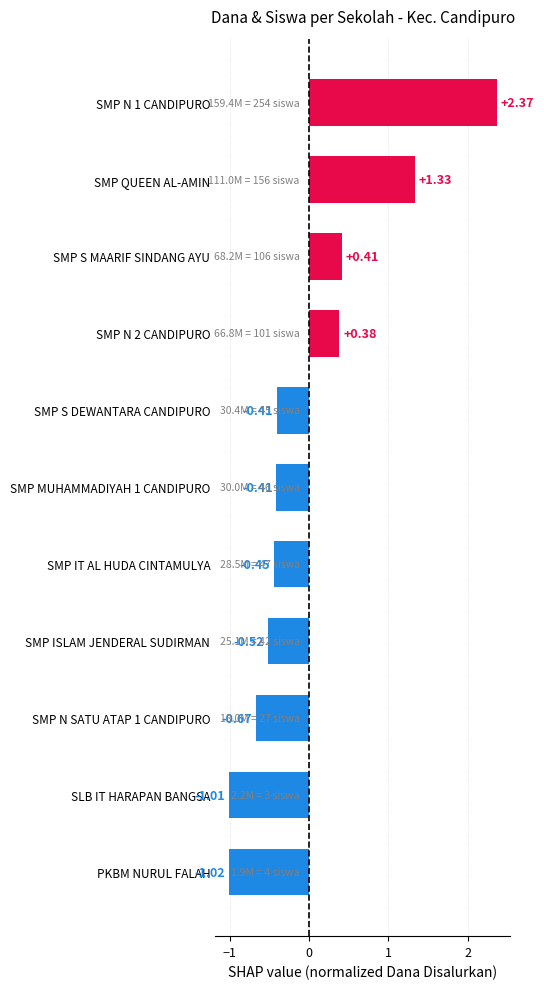

Does the chart contain stacked bars?

No